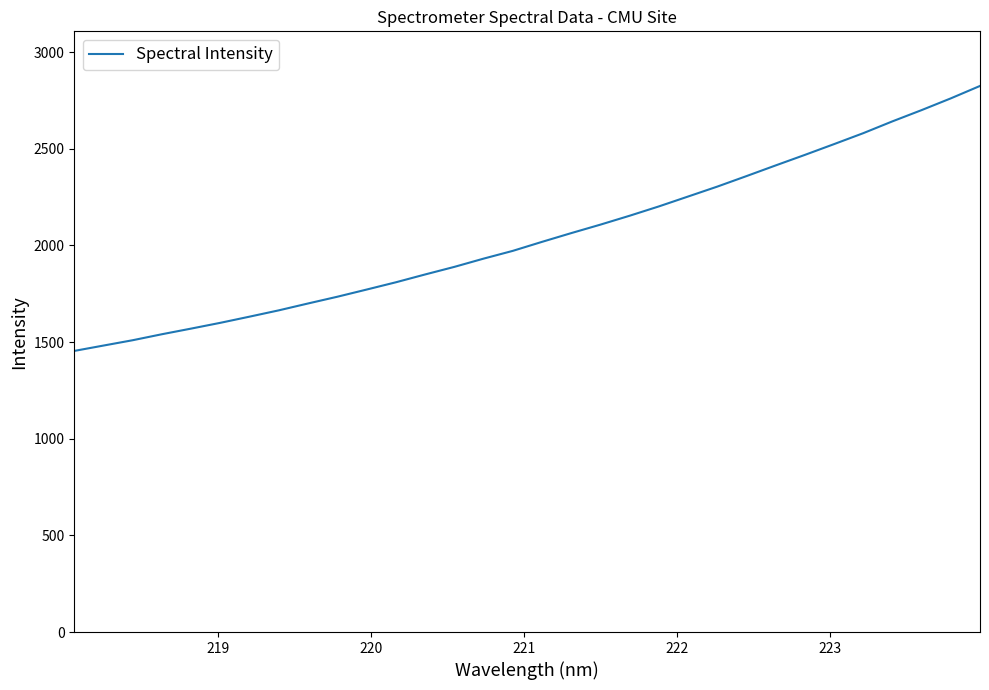

Does the chart have visible grid lines?

No